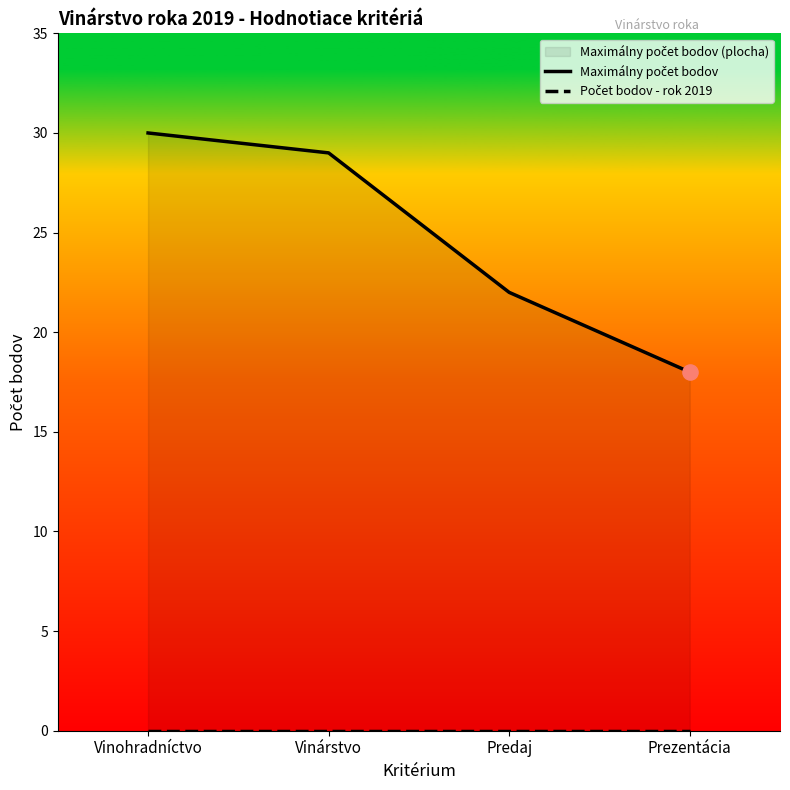

What are all the series names shown in the legend?

Maximálny počet bodov, Počet bodov - rok 2019